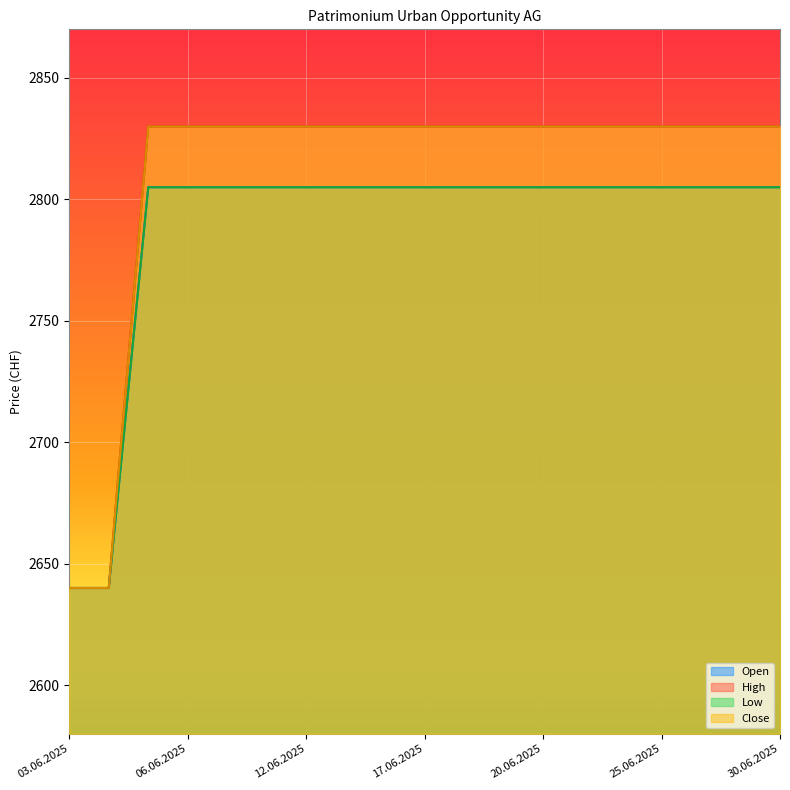

What is the value of the Open point at the 8th from the left?

2830